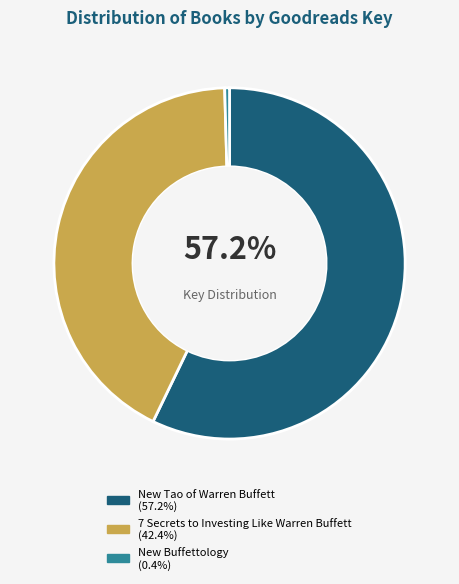

Is New Tao of Warren Buffett the majority of the pie?

Yes